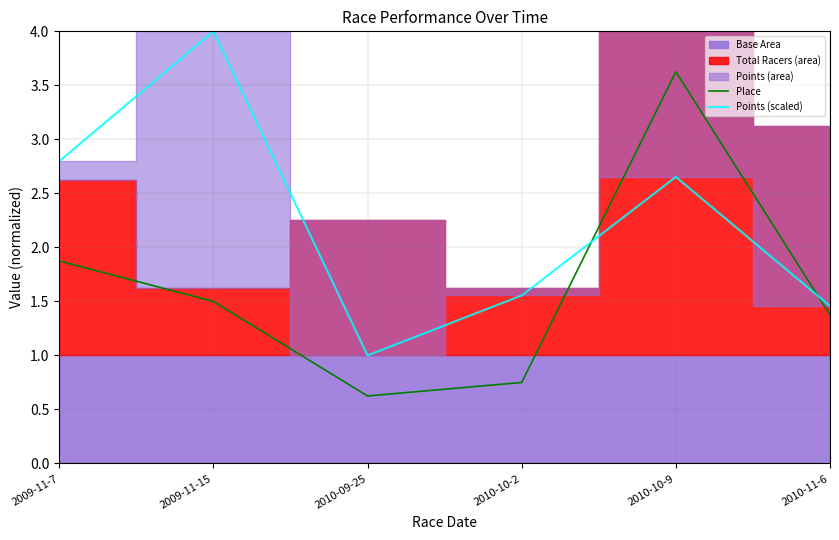

At how many categories does at least one series exceed 3?

2